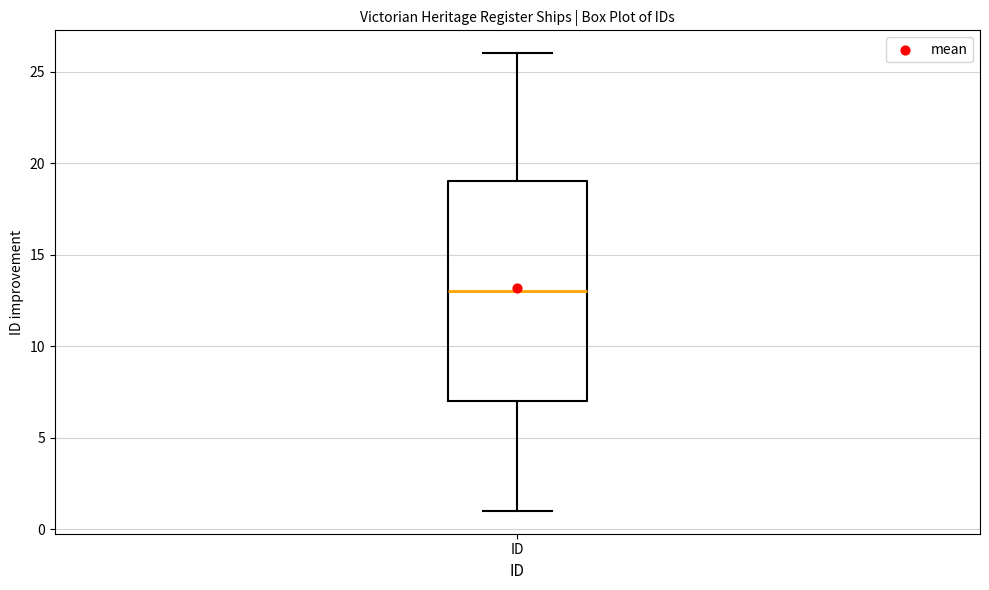

Where is the lower edge of the box for ID on the y-axis? The values are not printed on the chart, so give them approximately, as read against the axis.

7